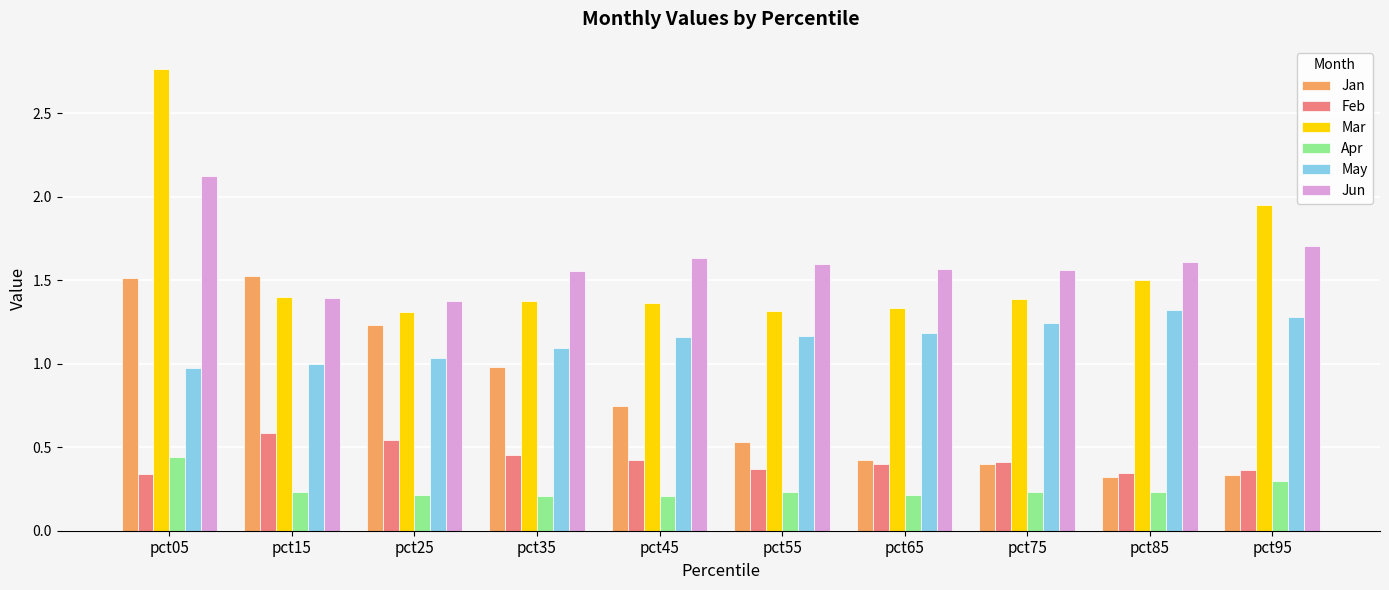

Which series has the widest spread of values?

Mar